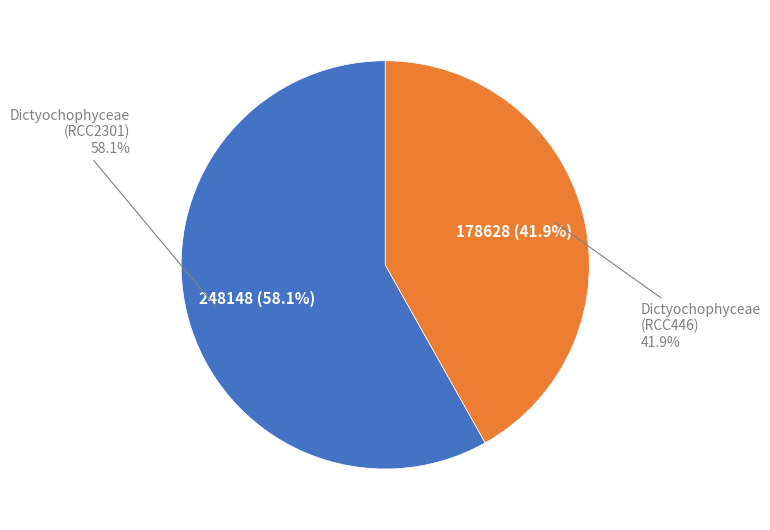

How many slices are in this pie chart?

2